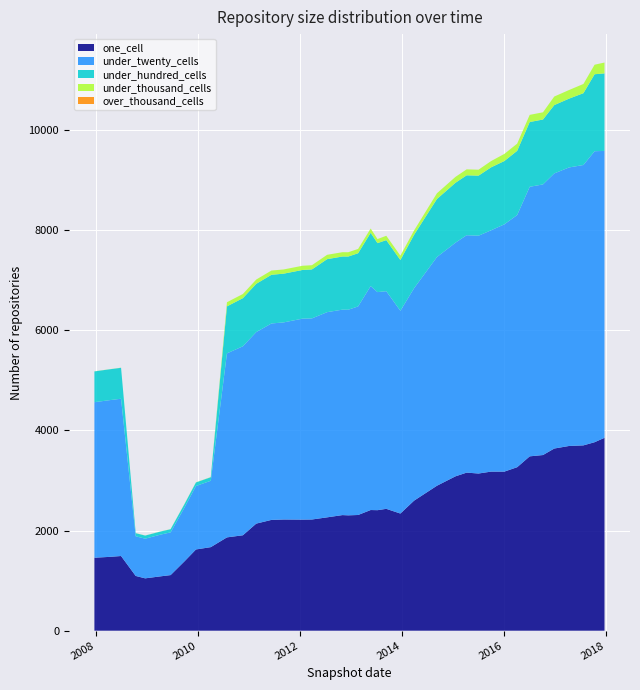

Reading left to right, extract all data points from this chart.

one_cell: 0=1457	1=1473	2=1491	3=1093	4=1045	5=1085	6=1110	7=1386	8=1622	9=1668	10=1863	11=1905	12=2138	13=2212	14=2220	15=2218	16=2220	17=2263	18=2308	19=2303	20=2310	21=2409	22=2406	23=2433	24=2339	25=2596	26=2894	27=3082	28=3156	29=3138	30=3176	31=3176	32=3264	33=3481	34=3507	35=3637	36=3688	37=3700	38=3763	39=3851
under_twenty_cells: 0=3105	1=3128	2=3140	3=792	4=792	5=833	6=853	7=1074	8=1267	9=1325	10=3674	11=3773	12=3824	13=3922	14=3935	15=4012	16=4015	17=4097	18=4102	19=4105	20=4164	21=4471	22=4354	23=4345	24=4048	25=4241	26=4566	27=4665	28=4740	29=4748	30=4818	31=4937	32=5034	33=5382	34=5403	35=5493	36=5561	37=5598	38=5810	39=5728
under_hundred_cells: 0=615	1=616	2=618	3=62	4=62	5=62	6=63	7=70	8=71	9=71	10=938	11=961	12=964	13=972	14=973	15=972	16=978	17=1058	18=1061	19=1062	20=1062	21=1064	22=978	23=1020	24=1014	25=1066	26=1159	27=1196	28=1196	29=1199	30=1257	31=1264	32=1283	33=1293	34=1296	35=1364	36=1374	37=1434	38=1537	39=1548
under_thousand_cells: 0=2	1=2	2=2	3=2	4=2	5=2	6=2	7=3	8=3	9=3	10=83	11=83	12=85	13=85	14=84	15=84	16=84	17=87	18=86	19=86	20=86	21=86	22=81	23=87	24=87	25=87	26=114	27=118	28=119	29=119	30=125	31=142	32=143	33=143	34=144	35=171	36=172	37=184	38=190	39=217
over_thousand_cells: 0=0	1=0	2=0	3=0	4=0	5=0	6=0	7=0	8=0	9=0	10=0	11=0	12=0	13=0	14=0	15=0	16=0	17=0	18=0	19=0	20=0	21=0	22=0	23=0	24=0	25=0	26=0	27=0	28=0	29=0	30=0	31=0	32=0	33=0	34=0	35=0	36=0	37=0	38=0	39=0